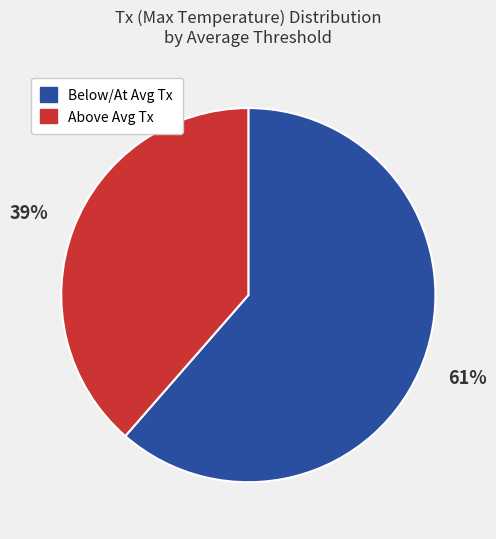

Is there any slice that represents more than half of the pie?

Yes